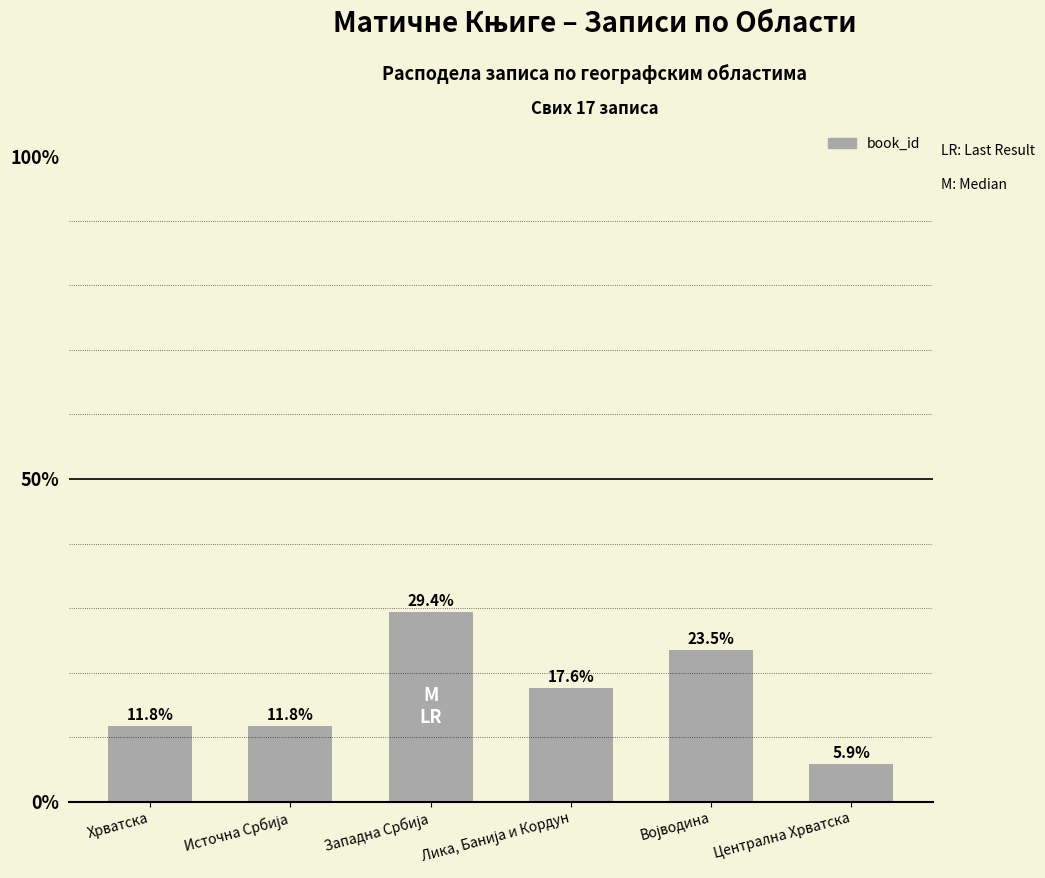

What is the average value?

16.7